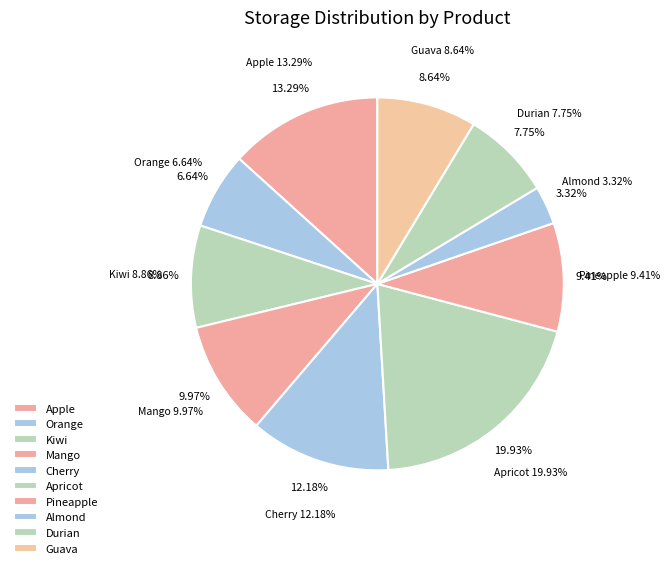

What portion of the pie excludes Kiwi?

91.1%